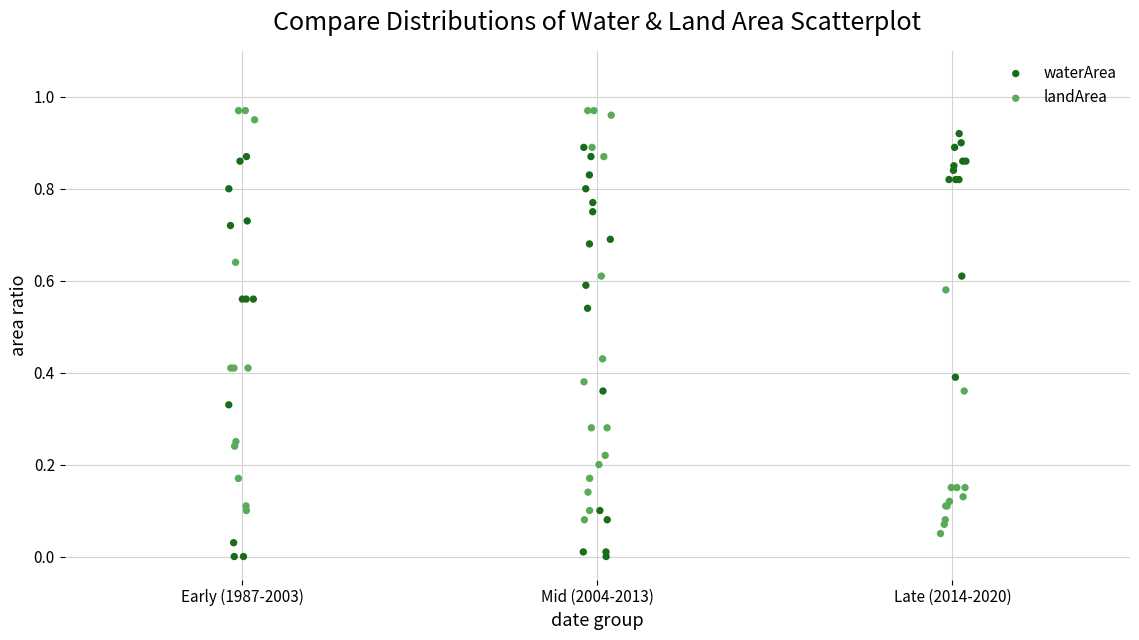

Which series reaches the maximum Y coordinate?

landArea